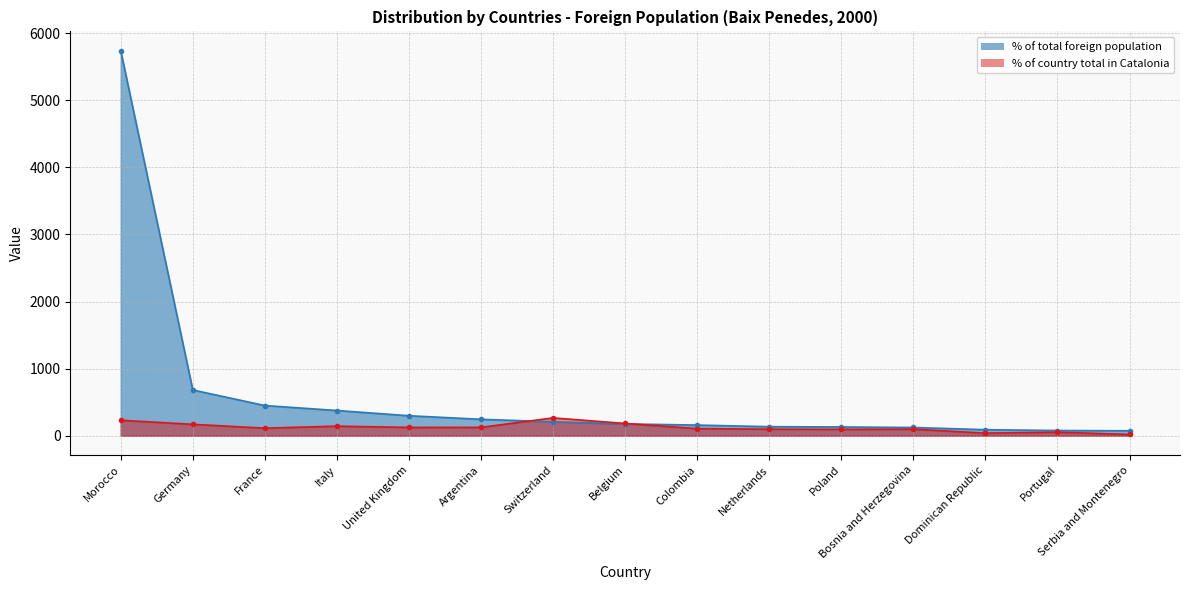

At how many categories does at least one series exceed 5415?

1